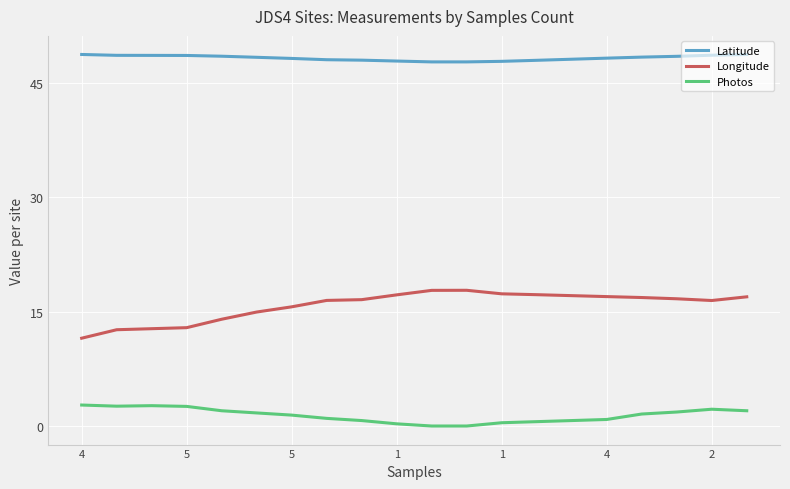

In Longitude, how many points are lower than both neighbors (excluding endpoints)?

1